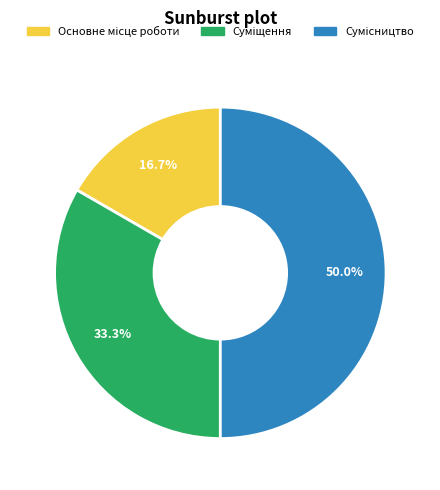

How many slices are in this pie chart?

3